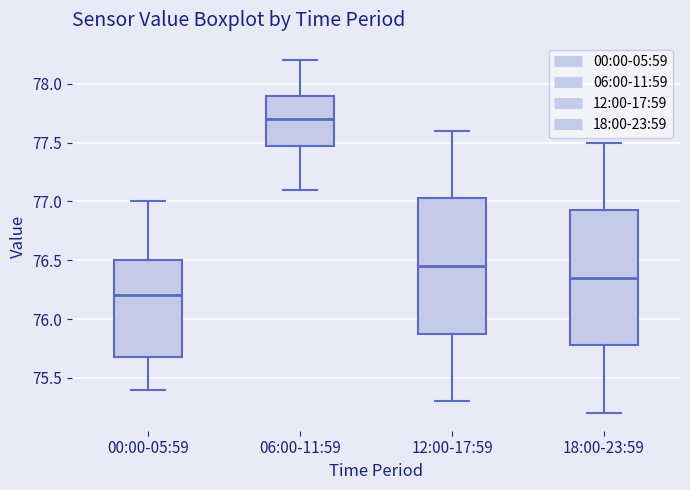

Where does the upper whisker of the box for 12:00-17:59 end on the y-axis? The values are not printed on the chart, so give them approximately, as read against the axis.

77.60